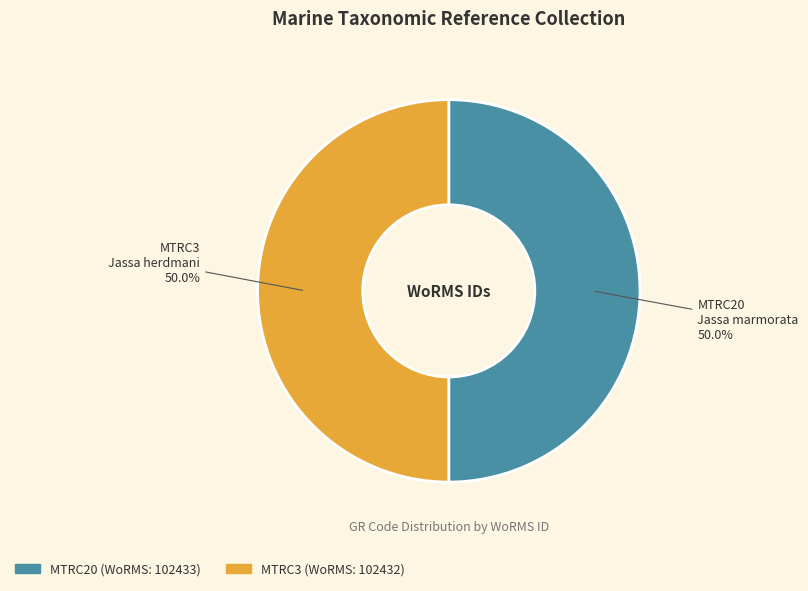

Is it true that MTRC20 is 50% of the pie?

True